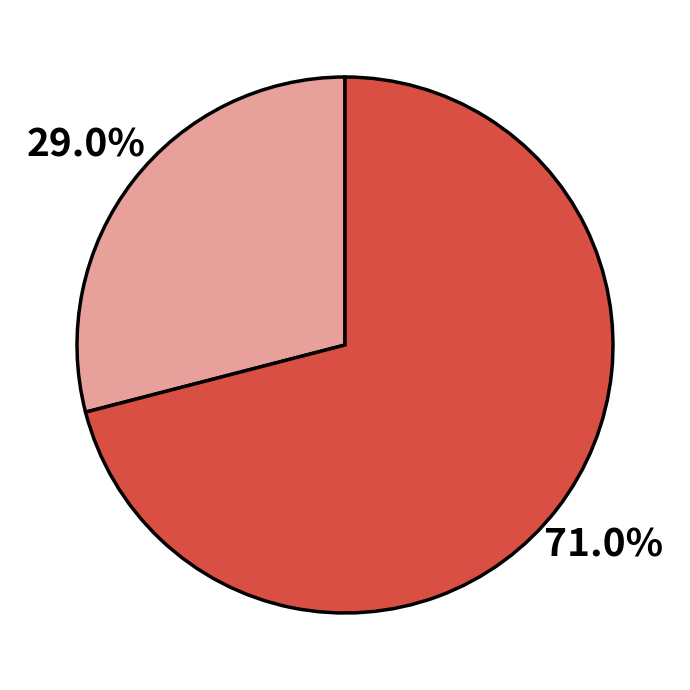

Is there a majority slice in this chart?

Yes